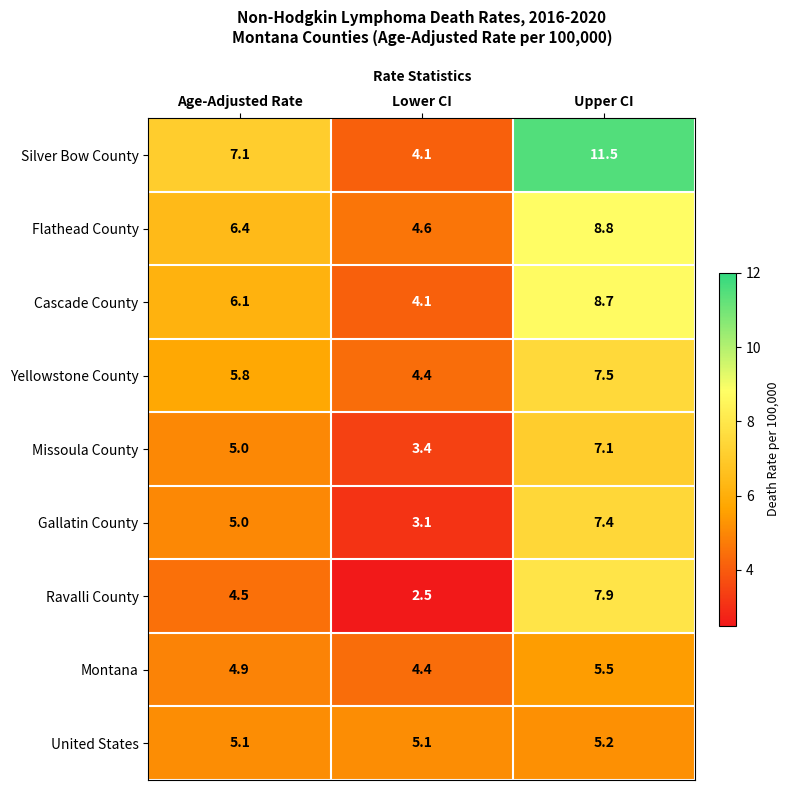

What is the difference between the highest and lowest values at Age-Adjusted Rate?

2.6